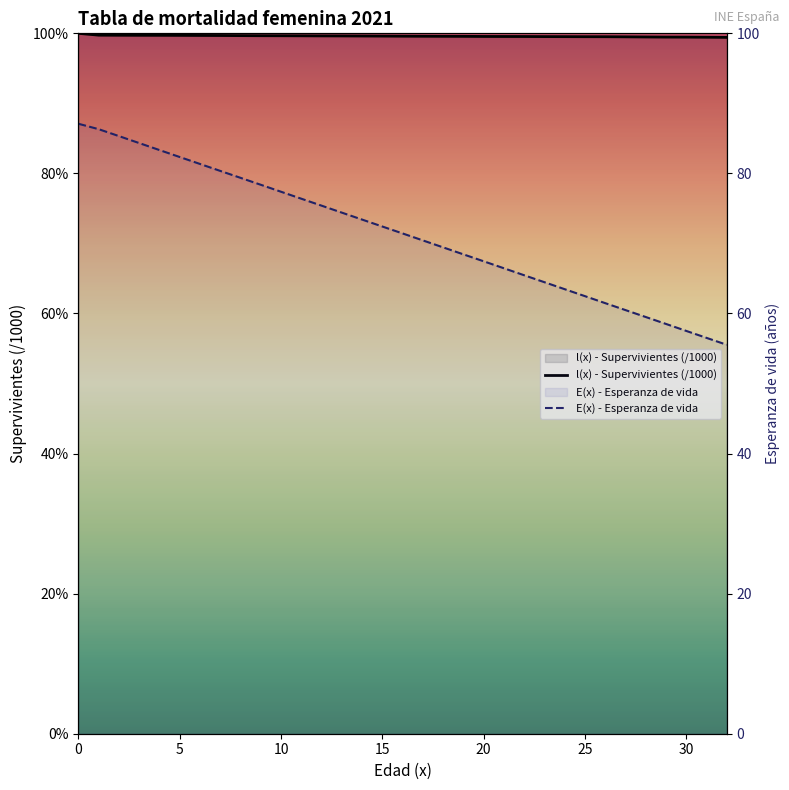

The value of l(x) - Supervivientes at 14 is 46.7. True or false?

False